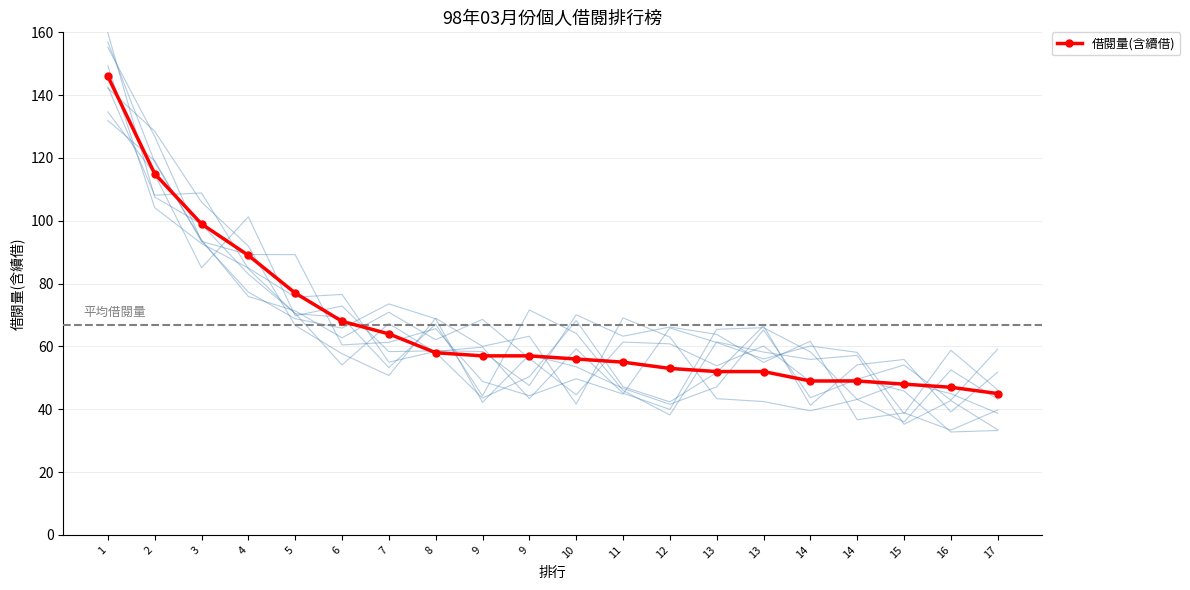

How many data points does each series have?

20